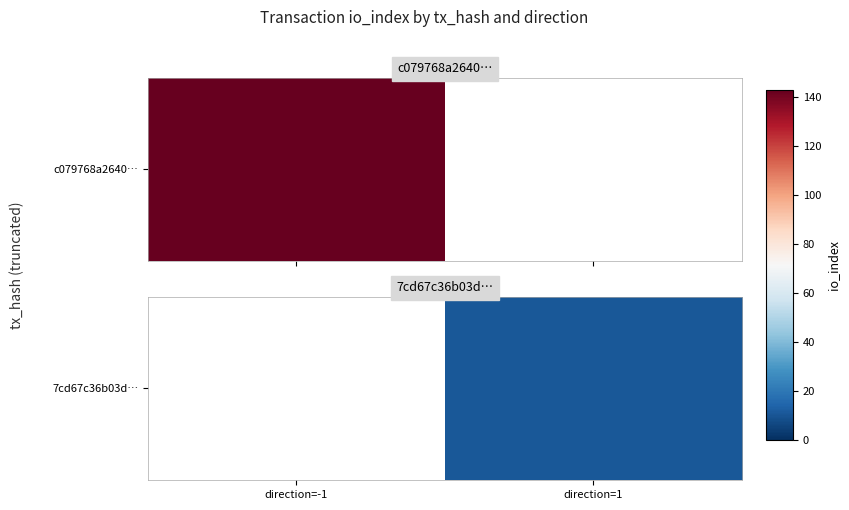

What is the minimum value shown in the chart?

11.0